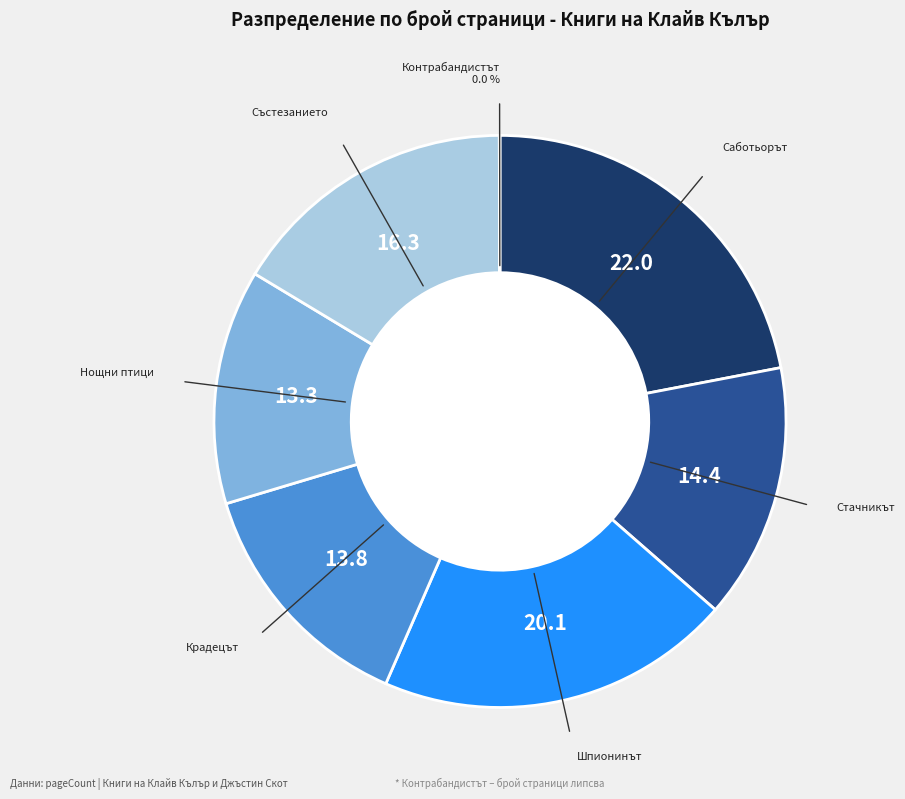

Count the number of slices in the pie.

7